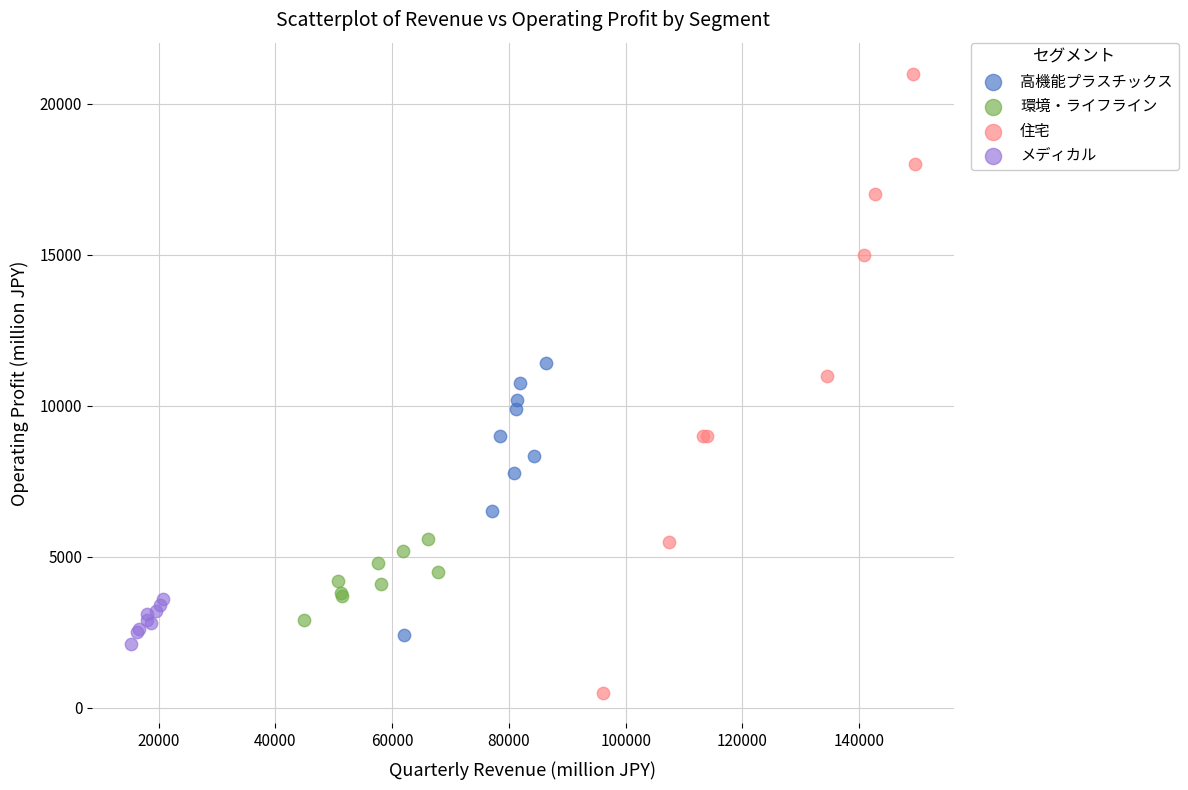

Which series contains the highest Y value?

住宅